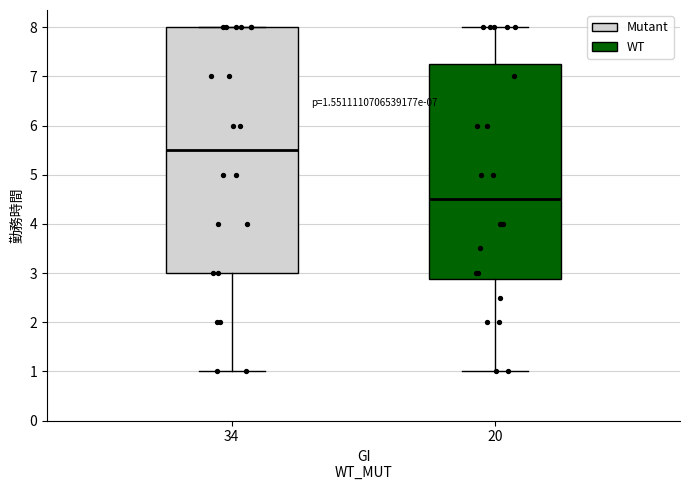

Which box is the tallest, from its lower edge to its upper edge?

34